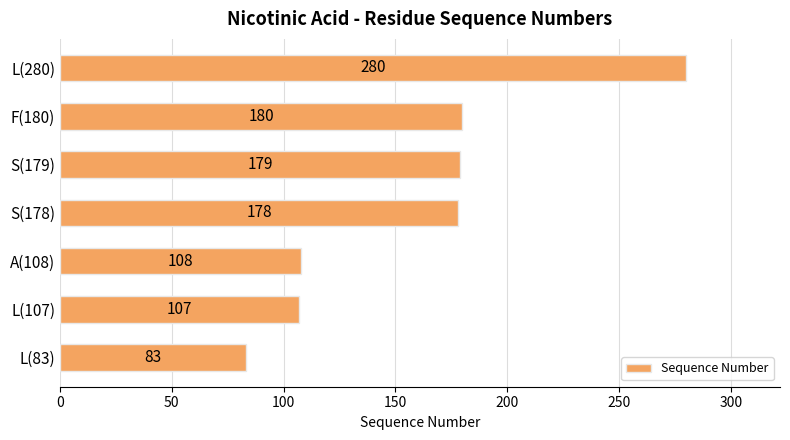

The value at S(179) is 251. True or false?

False